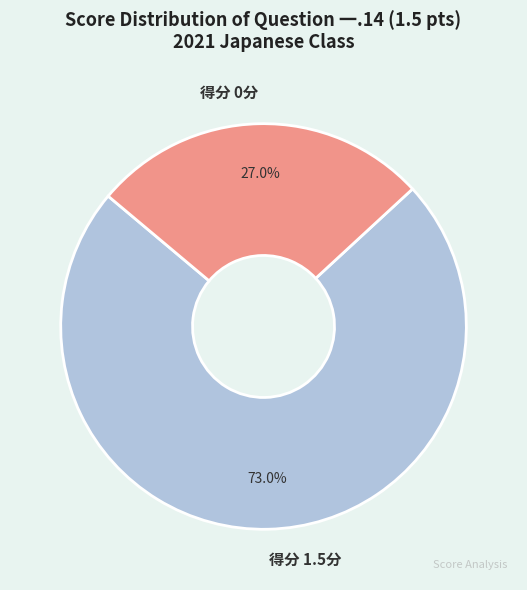

How many segments does this pie chart have?

2